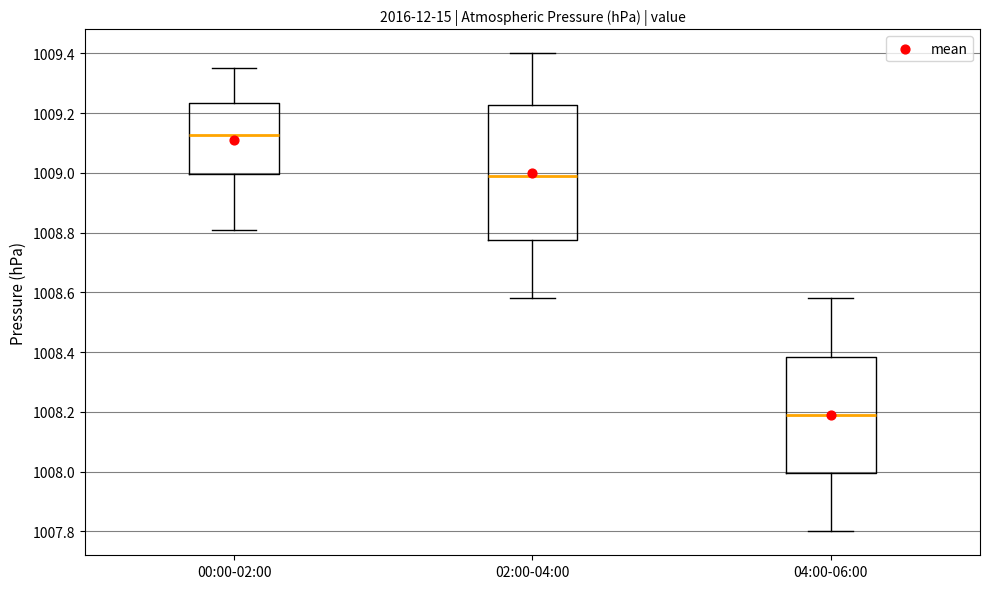

Which box has the lowest median line?

04:00-06:00